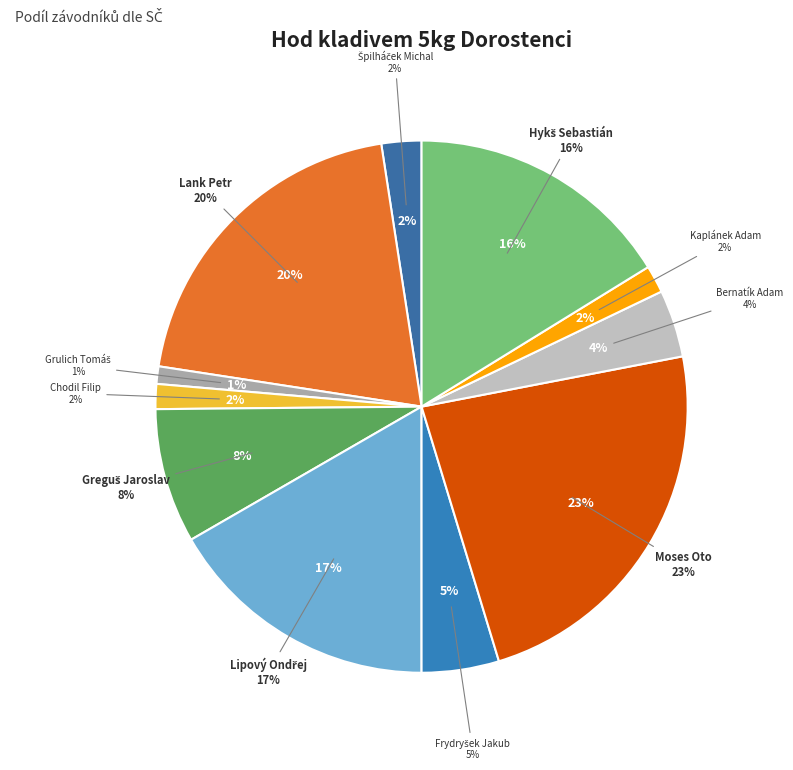

Combined, what portion of the pie is Greguš Jaroslav and Frydryšek Jakub?

12.9%